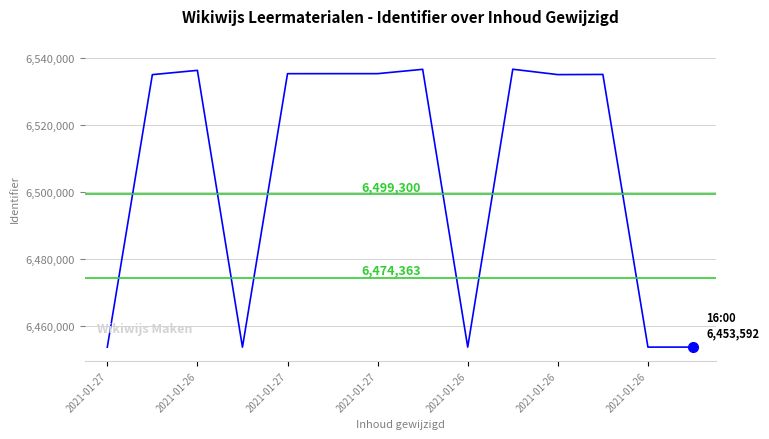

What is the difference between the maximum and minimum values?

83121